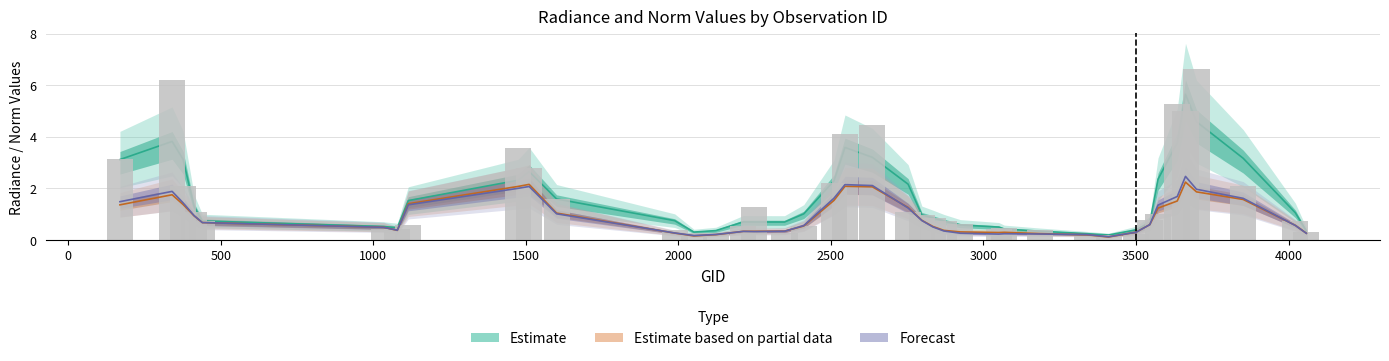

At how many categories does at least one series exceed 3?

9